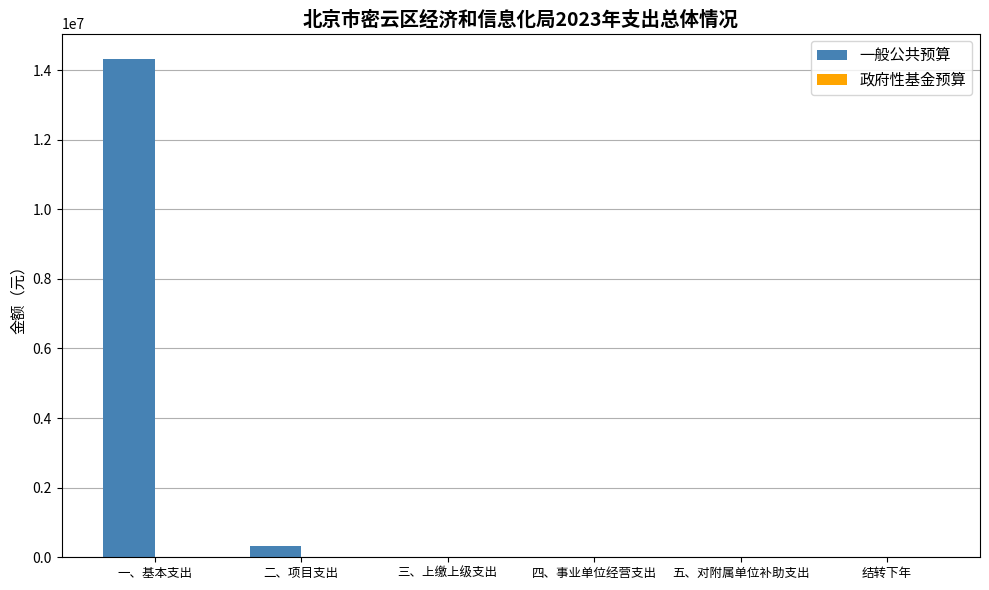

How many distinct data groups are displayed?

1